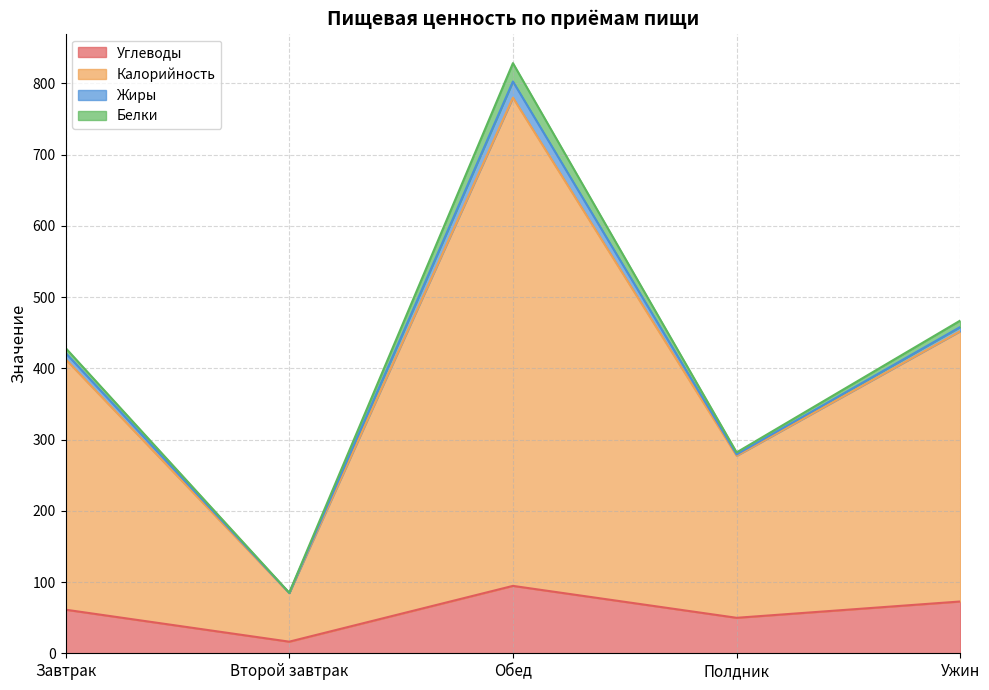

At which category is the sum across all series the highest?

Обед